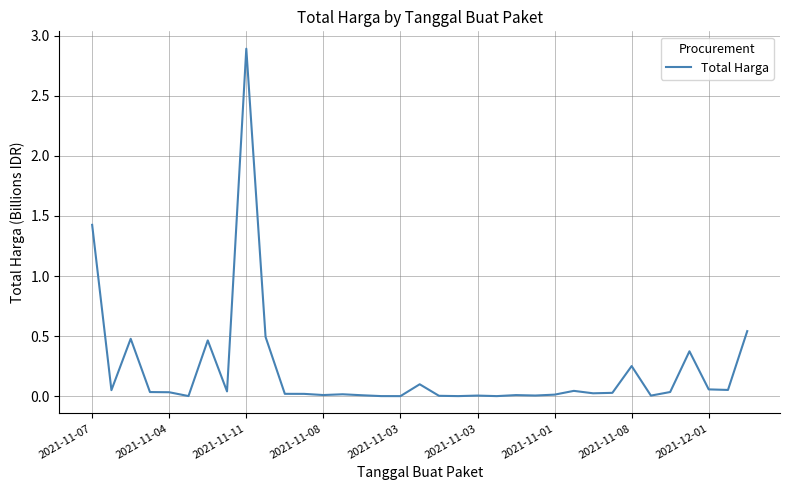

What is the difference between the maximum and minimum values?

2.9